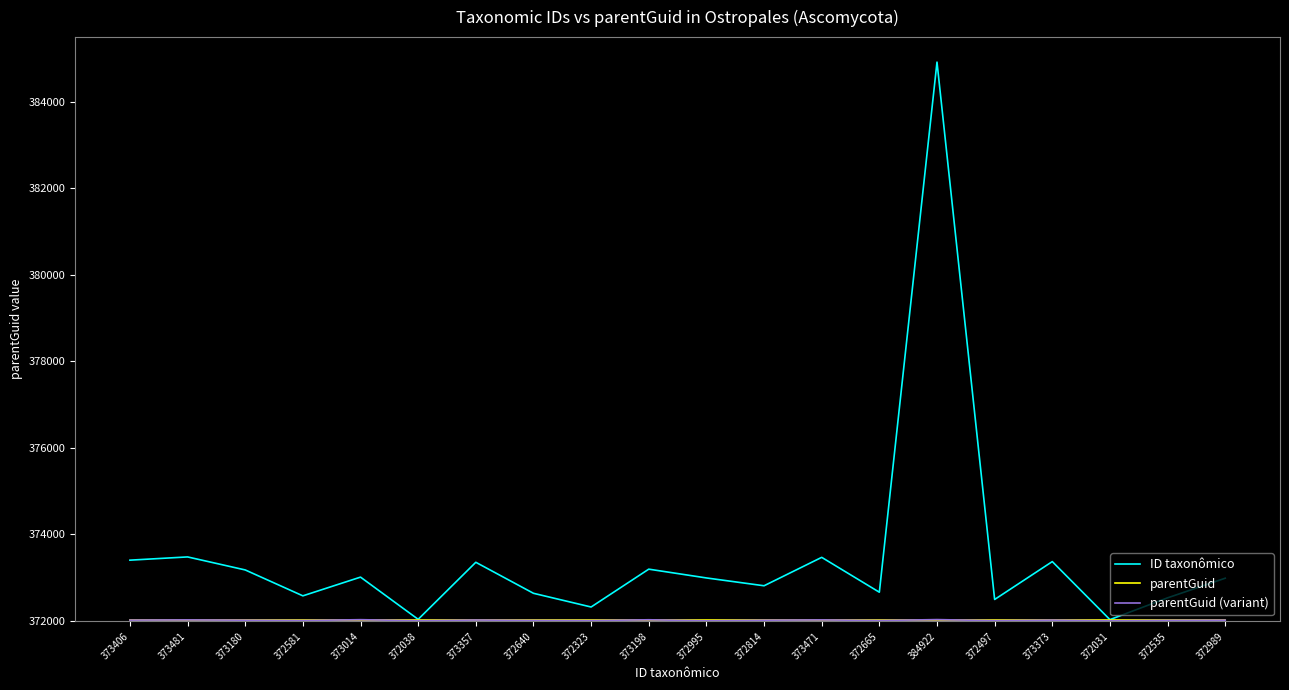

What is the minimum value shown in the chart?

372002